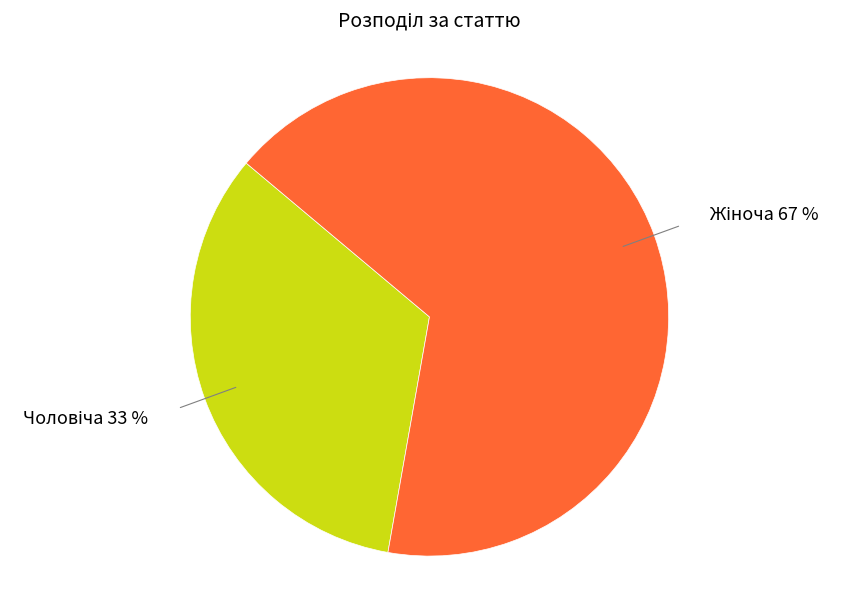

Does any single category account for the majority?

Yes